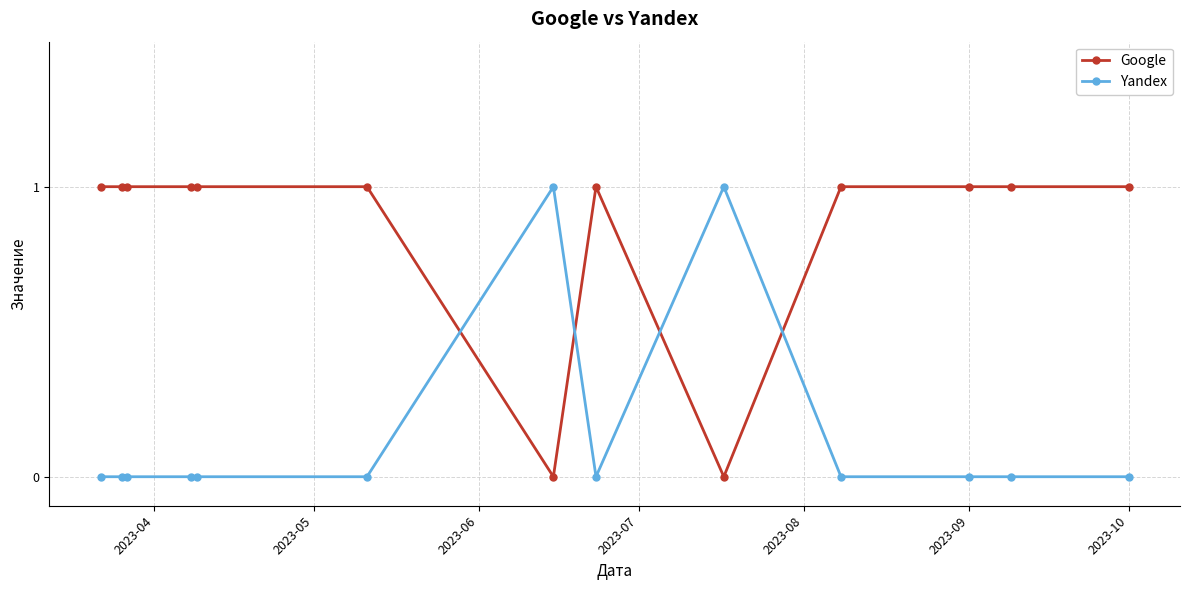

Which series has the largest total across all categories?

Google